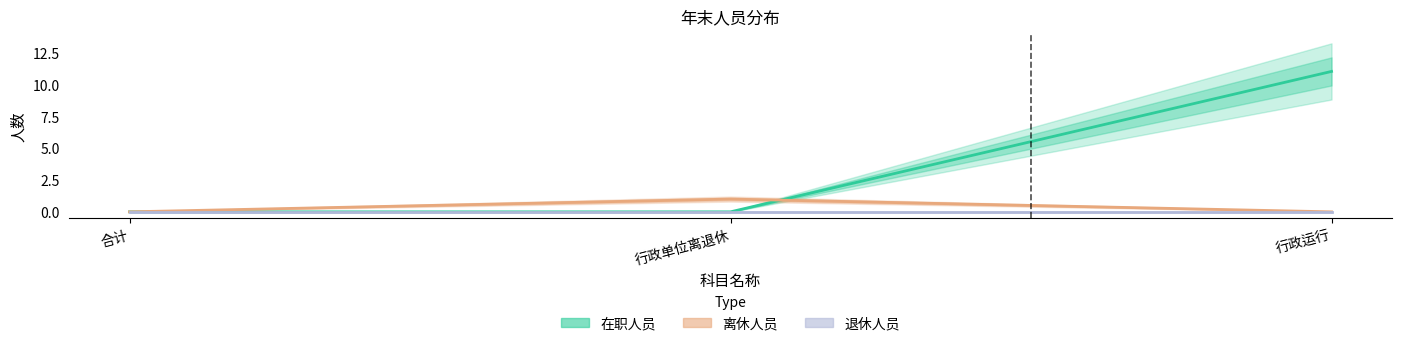

Which series has the widest spread of values?

在职人员